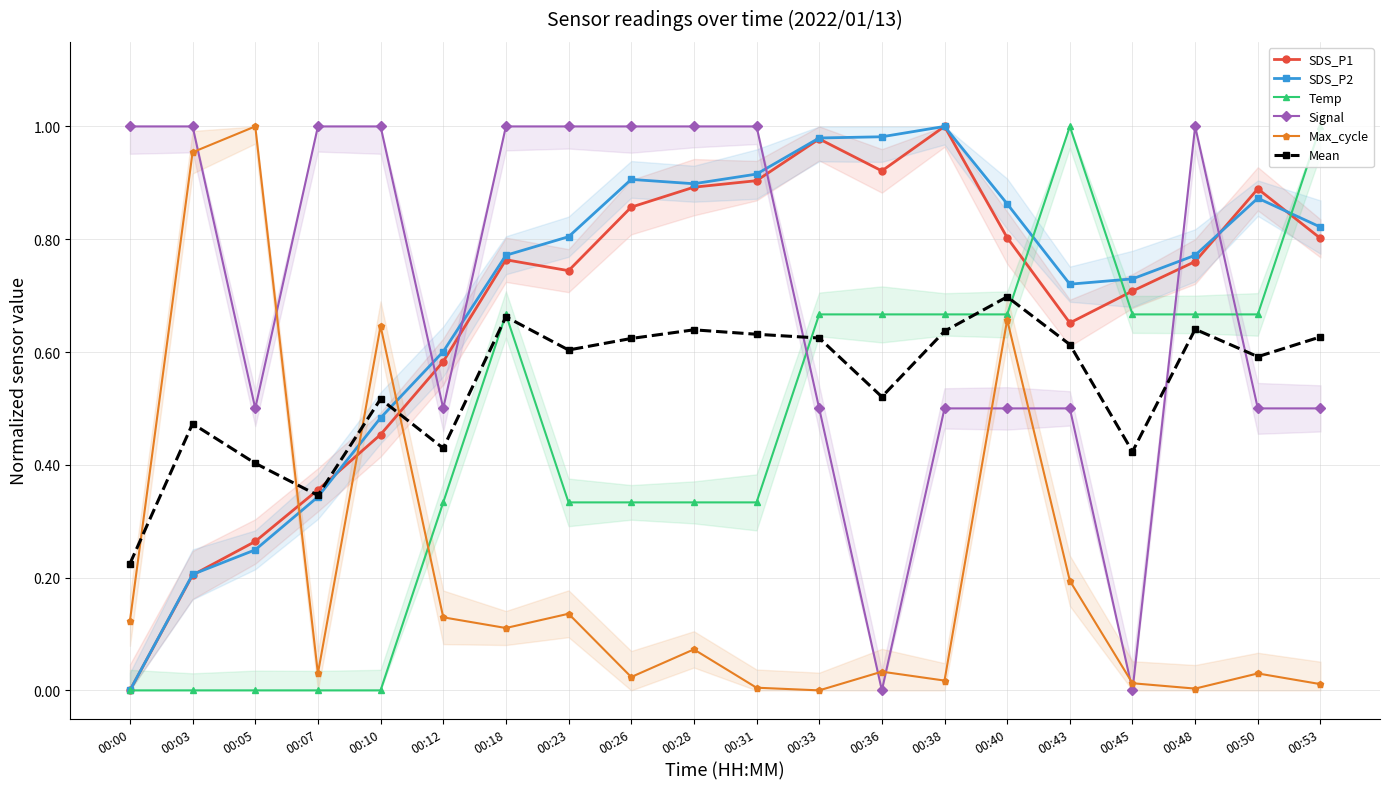

Where is the first local minimum for Mean?

00:07